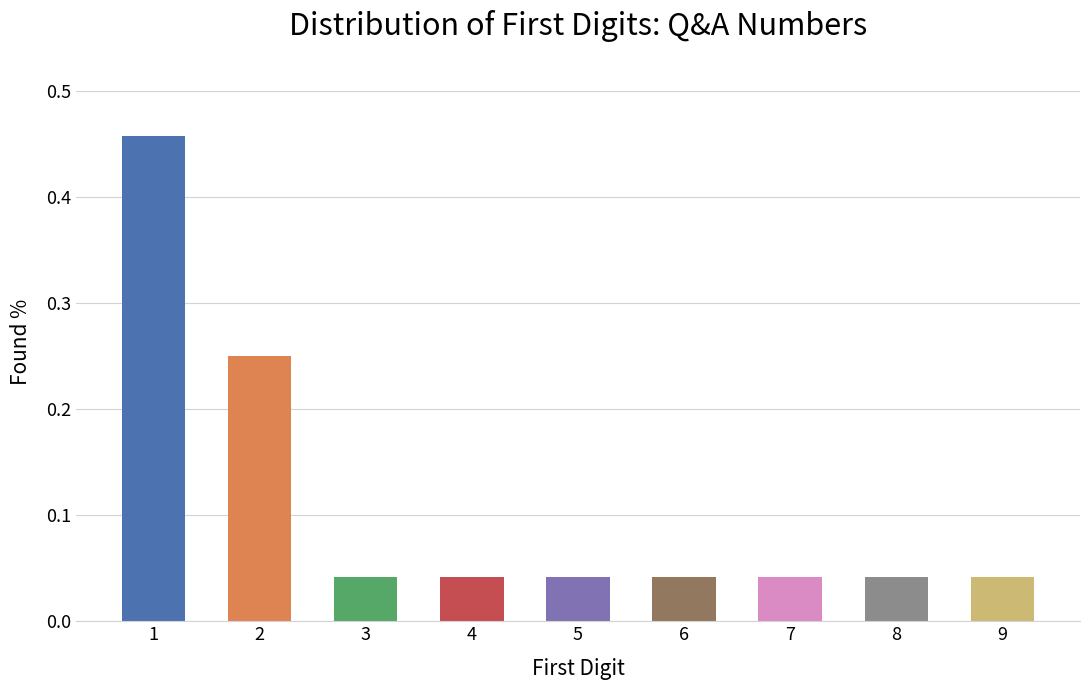

The value at 8 is 0.1. True or false?

False